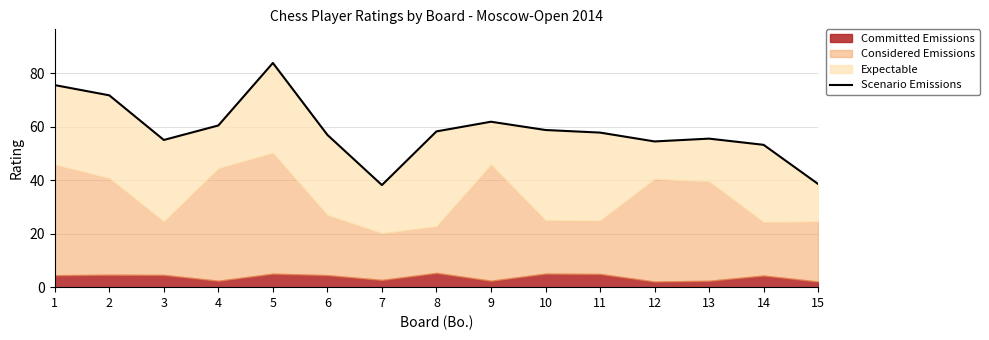

What is the sum of the values at 1 and 2?

147.4